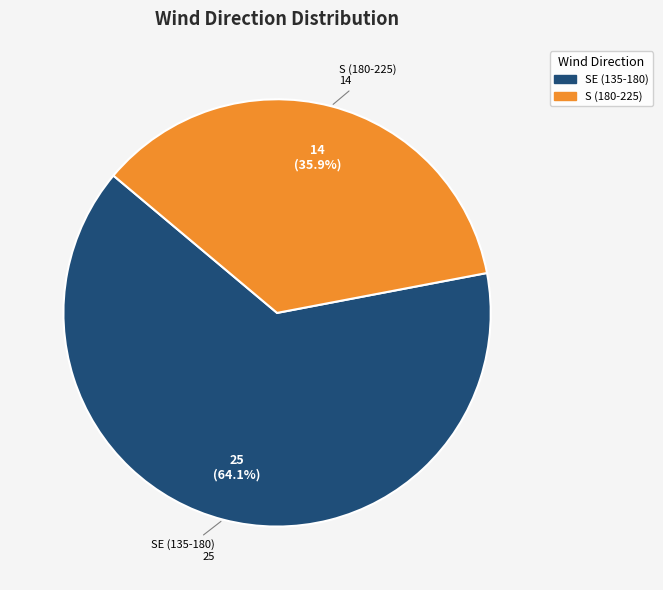

Which slice is the largest?

SE (135-180)